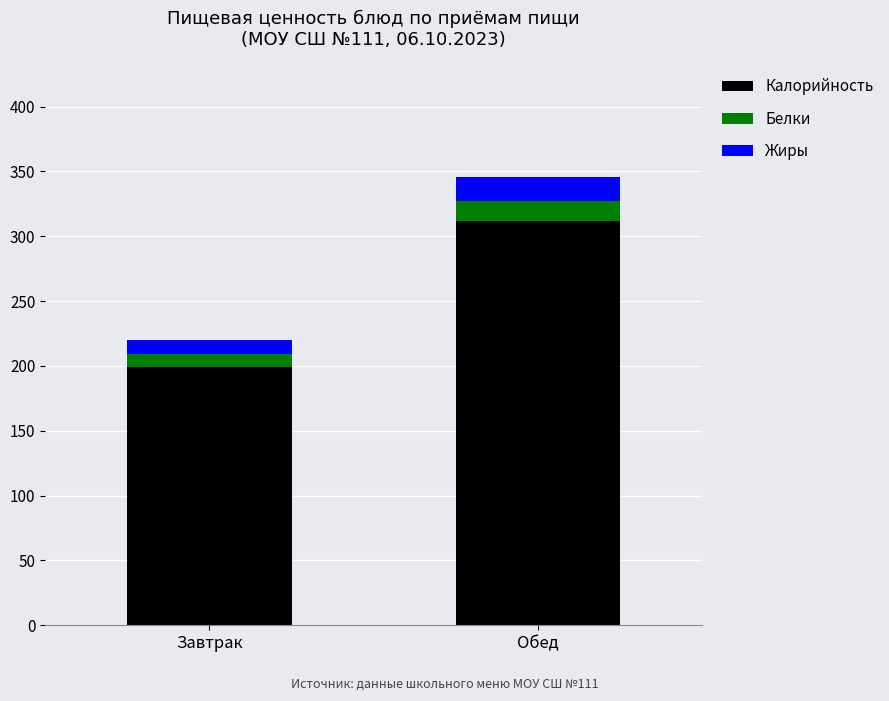

At which category is the sum across all series the highest?

Обед